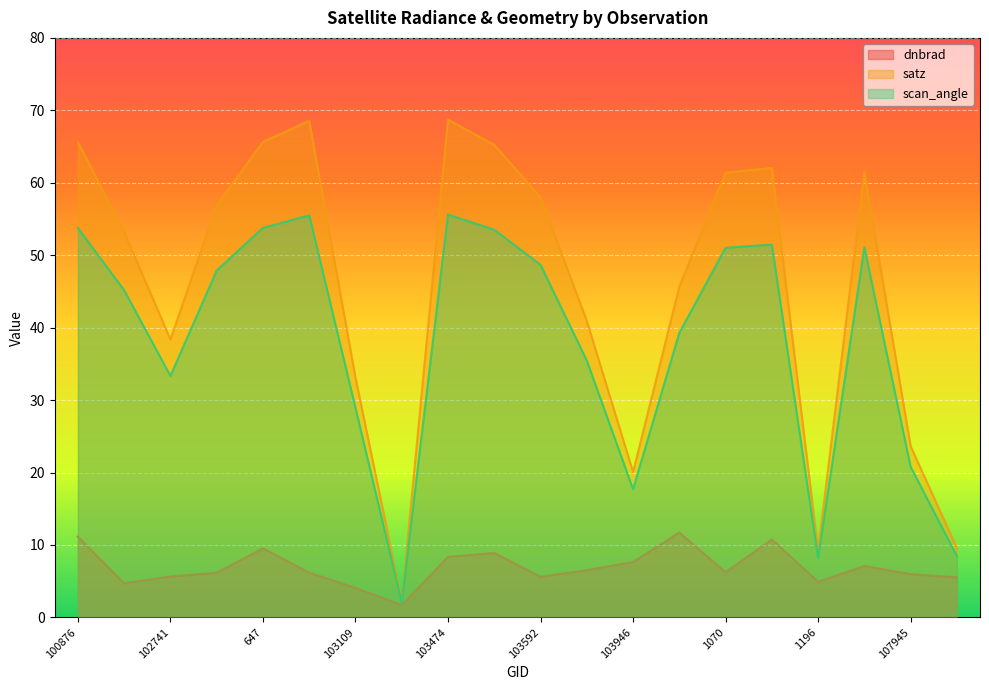

True or false: dnbrad and satz intersect in this chart.

False